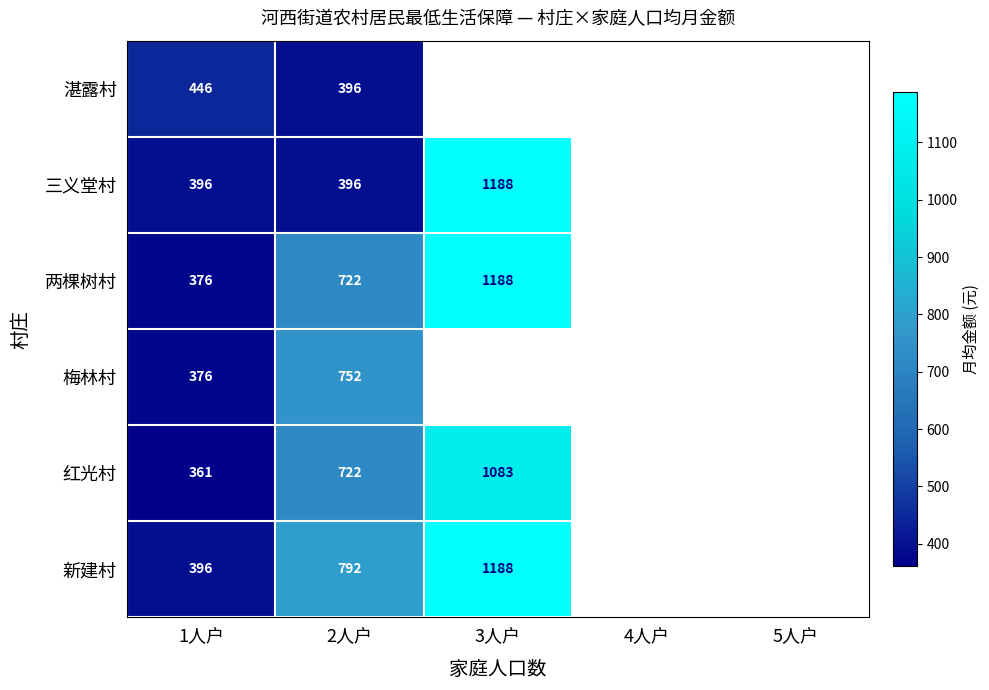

Between 1人户 and 2人户, which series saw the biggest shift?

新建村